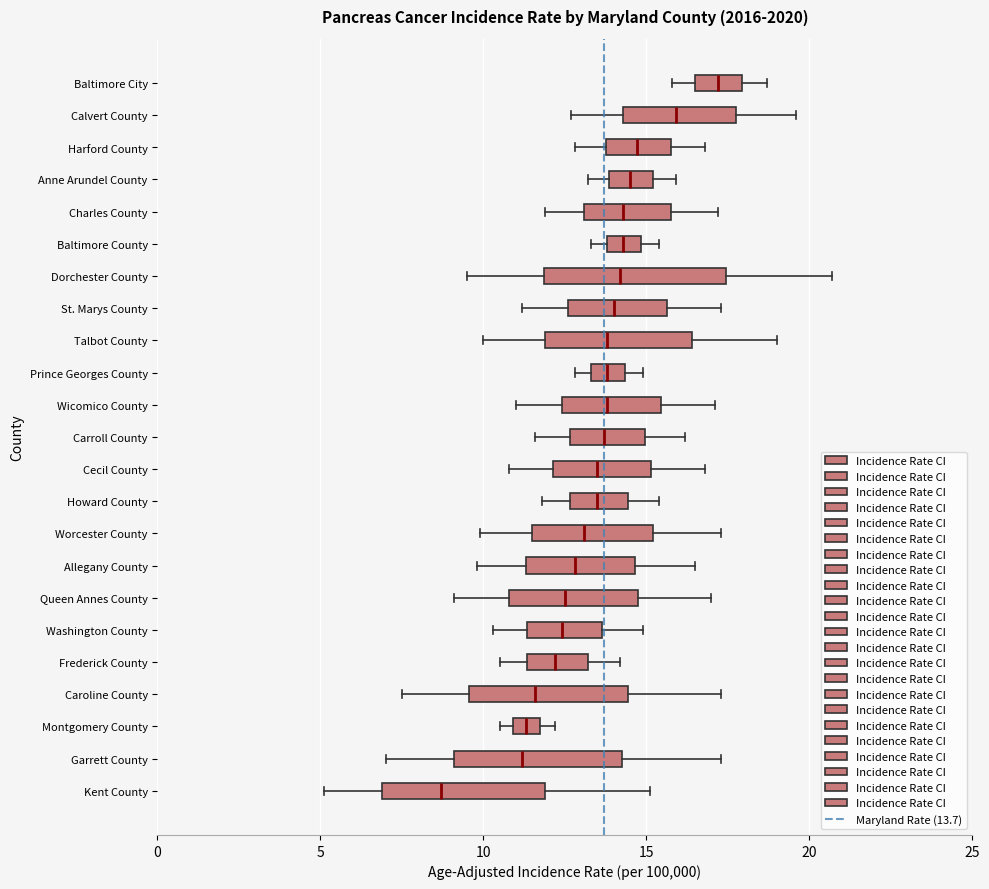

Reading bottom to top, read every box against the x-axis: the position of its median line, the range the box covers, and the ends of its whiskers. The values are not printed on the chart, so give them approximately, as read against the axis.

Kent County: median 8.5, box 7.0 to 12.0, whiskers 5.0 to 15.0
Garrett County: median 11.0, box 9.0 to 14.5, whiskers 7.0 to 17.5
Montgomery County: median 11.5, box 11.0 to 12.0, whiskers 10.5 to 12.0 (right of the box's right edge)
Caroline County: median 11.5, box 9.5 to 14.5, whiskers 7.5 to 17.5
Frederick County: median 12.0, box 11.5 to 13.0, whiskers 10.5 to 14.0
Washington County: median 12.5, box 11.5 to 13.5, whiskers 10.5 to 15.0
Queen Annes County: median 12.5, box 11.0 to 15.0, whiskers 9.0 to 17.0
Allegany County: median 13.0, box 11.5 to 14.5, whiskers 10.0 to 16.5
Worcester County: median 13.0, box 11.5 to 15.0, whiskers 10.0 to 17.5
Howard County: median 13.5, box 12.5 to 14.5, whiskers 12.0 to 15.5
Cecil County: median 13.5, box 12.0 to 15.0, whiskers 11.0 to 17.0
Carroll County: median 13.5, box 12.5 to 15.0, whiskers 11.5 to 16.0
Wicomico County: median 14.0, box 12.5 to 15.5, whiskers 11.0 to 17.0
Prince Georges County: median 14.0, box 13.5 to 14.5, whiskers 13.0 to 15.0
Talbot County: median 14.0, box 12.0 to 16.5, whiskers 10.0 to 19.0
St. Marys County: median 14.0, box 12.5 to 15.5, whiskers 11.0 to 17.5
Dorchester County: median 14.0, box 12.0 to 17.5, whiskers 9.5 to 20.5
Baltimore County: median 14.5, box 14.0 to 15.0, whiskers 13.5 to 15.5
Charles County: median 14.5, box 13.0 to 16.0, whiskers 12.0 to 17.0
Anne Arundel County: median 14.5, box 14.0 to 15.0, whiskers 13.0 to 16.0
Harford County: median 14.5, box 14.0 to 16.0, whiskers 13.0 to 17.0
Calvert County: median 16.0, box 14.5 to 18.0, whiskers 12.5 to 19.5
Baltimore City: median 17.0, box 16.5 to 18.0, whiskers 16.0 to 18.5